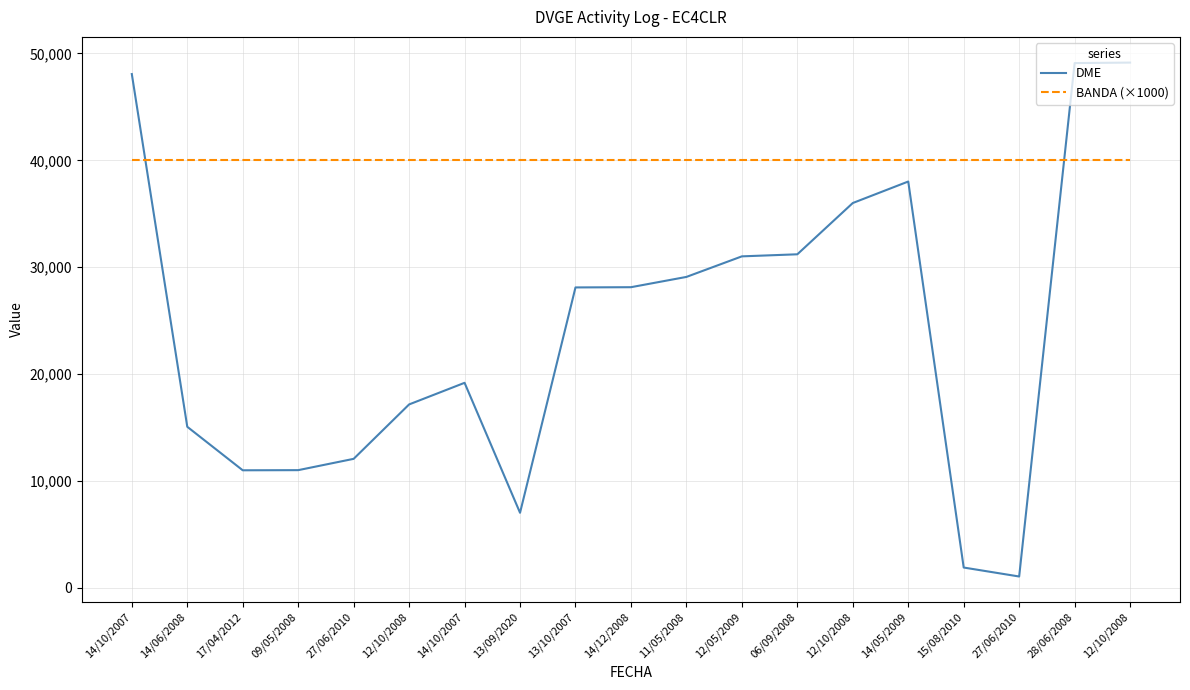

What are all the series names shown in the legend?

DME, BANDA (×1000)